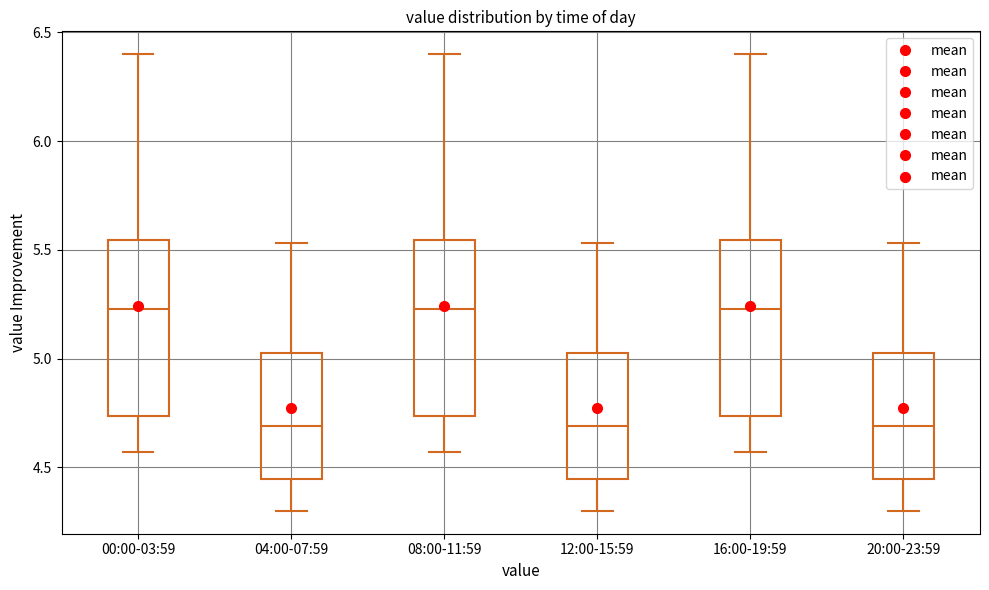

Where does the median line of the box for 16:00-19:59 sit on the y-axis? The values are not printed on the chart, so give them approximately, as read against the axis.

5.25